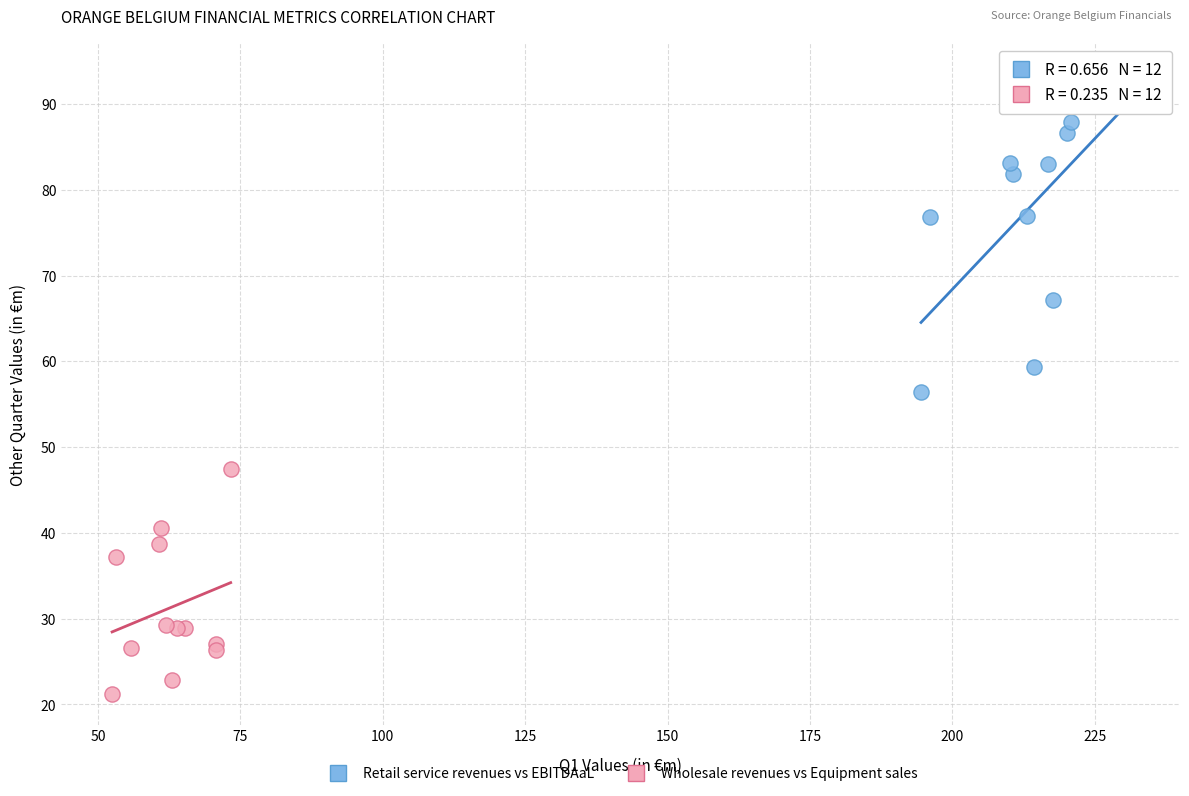

Which series reaches the minimum Y coordinate?

Wholesale revenues vs Equipment sales